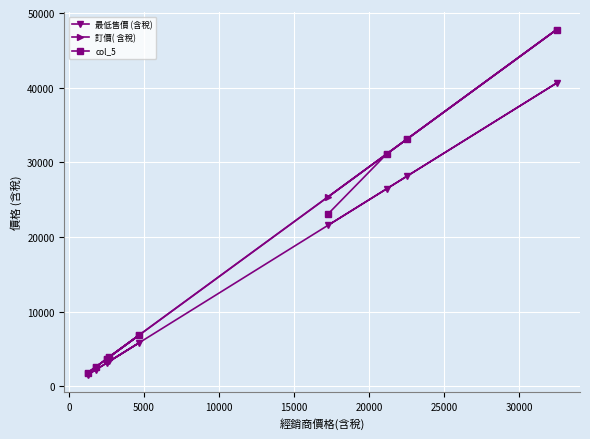

How many lines are shown in the chart?

3